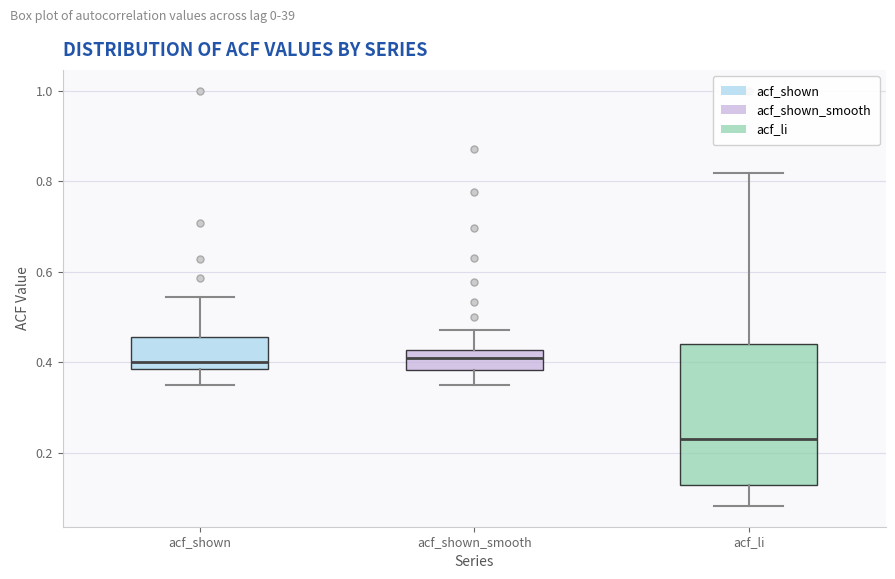

Which box's median line is the lowest?

acf_li